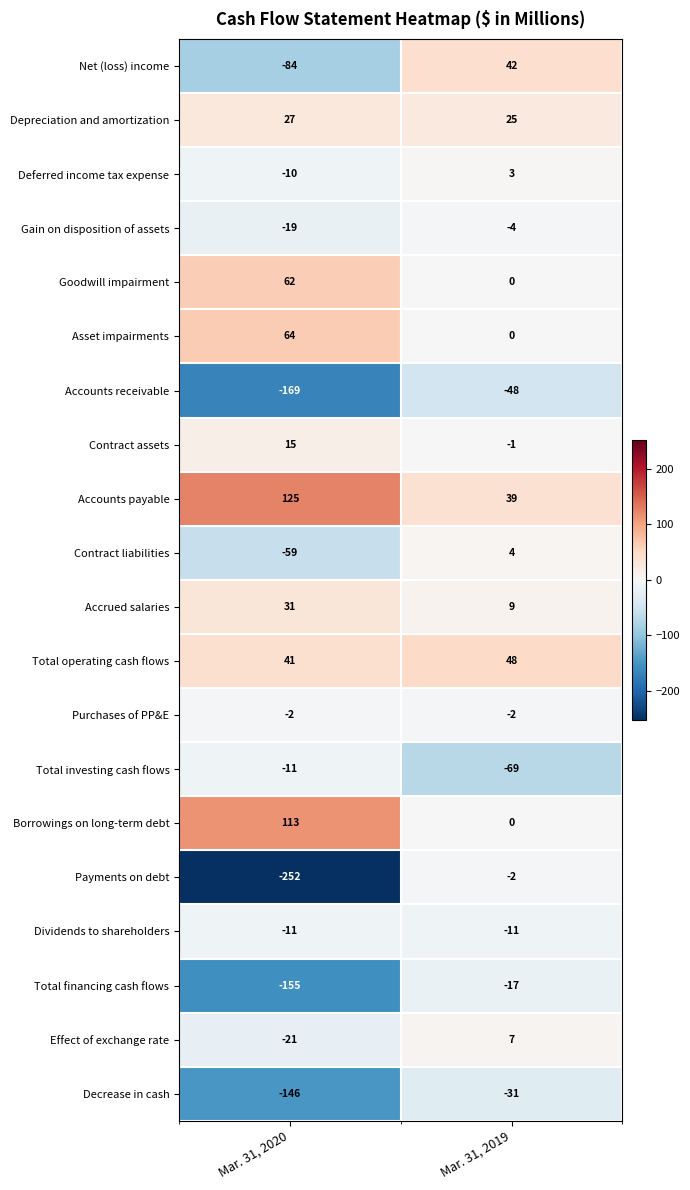

Is it true that Gain on disposition of assets equals -19 at Mar. 31, 2020?

True